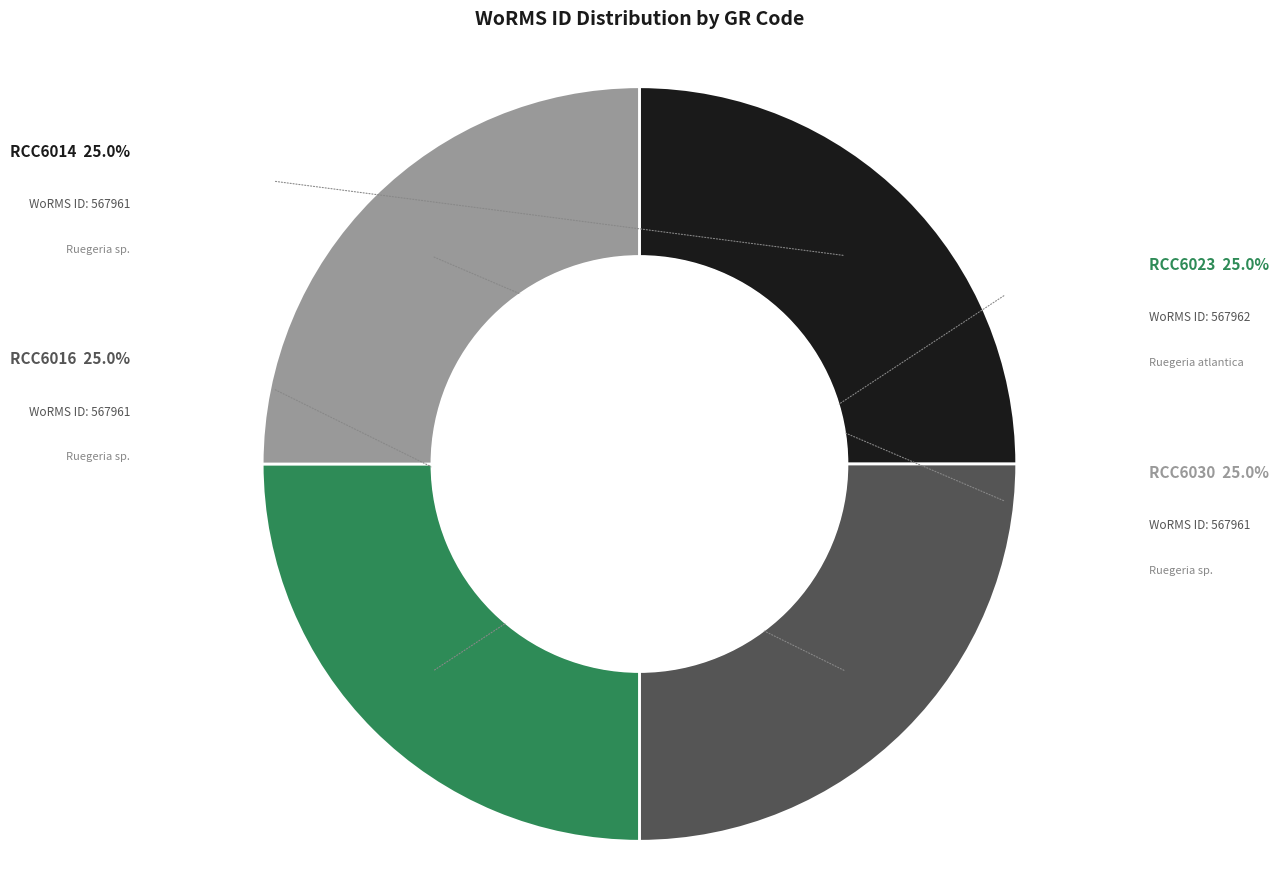

Approximately how many times larger is the value at RCC6014 compared to RCC6030?

1.0